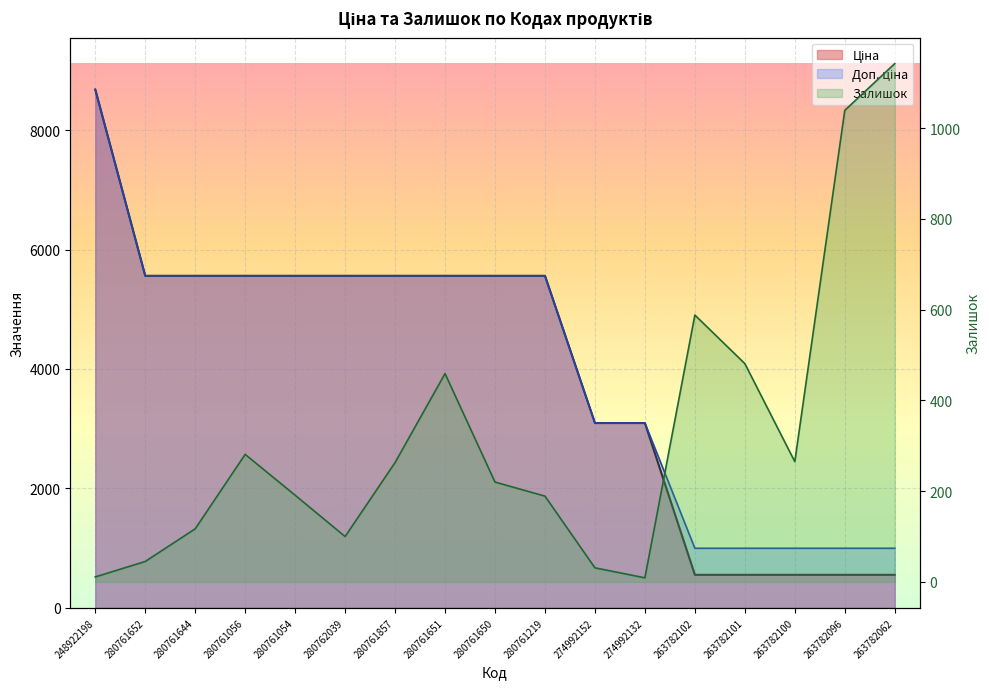

Reading right to left, transcribe all the data shown in this chart.

Ціна: 263782062=552.7	263782096=552.7	263782100=552.7	263782101=552.7	263782102=552.7	274992132=3094.7	274992152=3094.7	280761219=5560.3	280761650=5560.3	280761651=5560.3	280761857=5560.3	280762039=5560.3	280761054=5560.3	280761056=5560.3	280761644=5560.3	280761652=5560.3	248922198=8679.5
Доп. ціна: 263782062=997.5	263782096=997.5	263782100=997.5	263782101=997.5	263782102=997.5	274992132=3095.0	274992152=3095.0	280761219=5560.3	280761650=5560.3	280761651=5560.3	280761857=5560.3	280762039=5560.3	280761054=5560.3	280761056=5560.3	280761644=5560.3	280761652=5560.3	248922198=8679.5
Залишок: 263782062=1142.0	263782096=1039.0	263782100=265.0	263782101=481.0	263782102=588.0	274992132=9.0	274992152=31.0	280761219=189.0	280761650=220.0	280761651=459.0	280761857=263.0	280762039=100.0	280761054=191.0	280761056=281.0	280761644=117.0	280761652=45.0	248922198=11.0